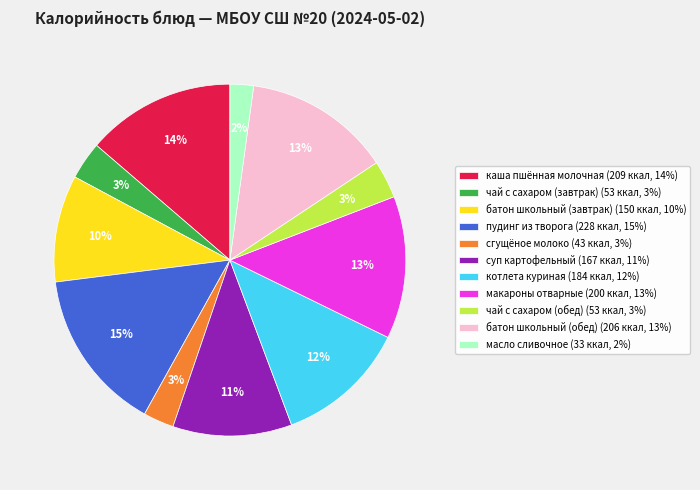

The батон школьный (завтрак) (150 ккал, 10%) slice represents 1% of the pie. True or false?

False